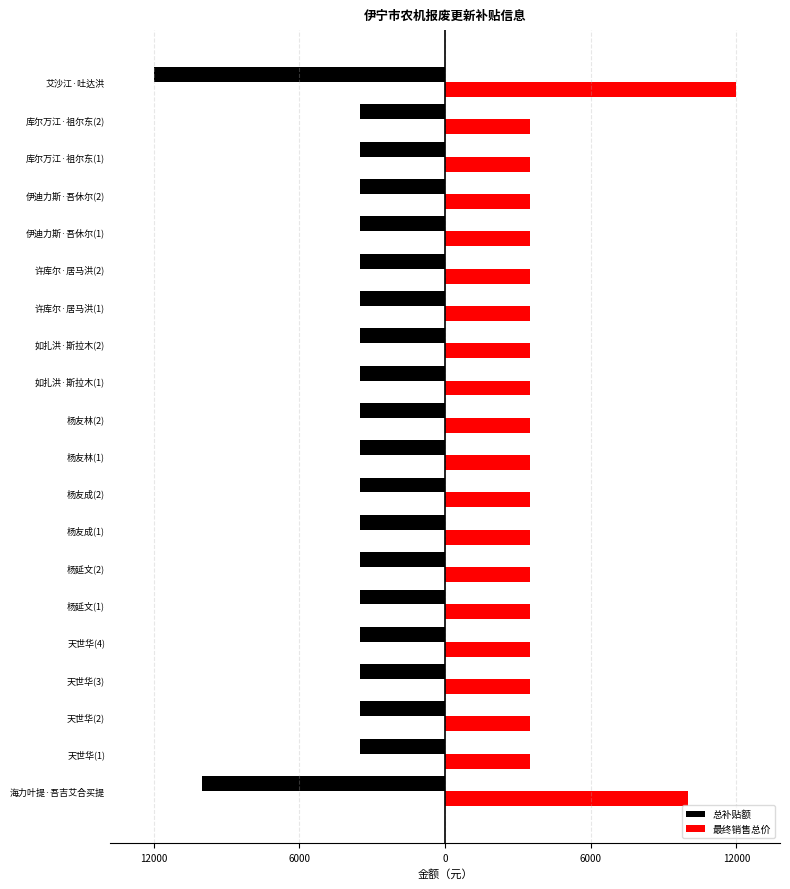

What are all the series names shown in the legend?

总补贴额, 最终销售总价